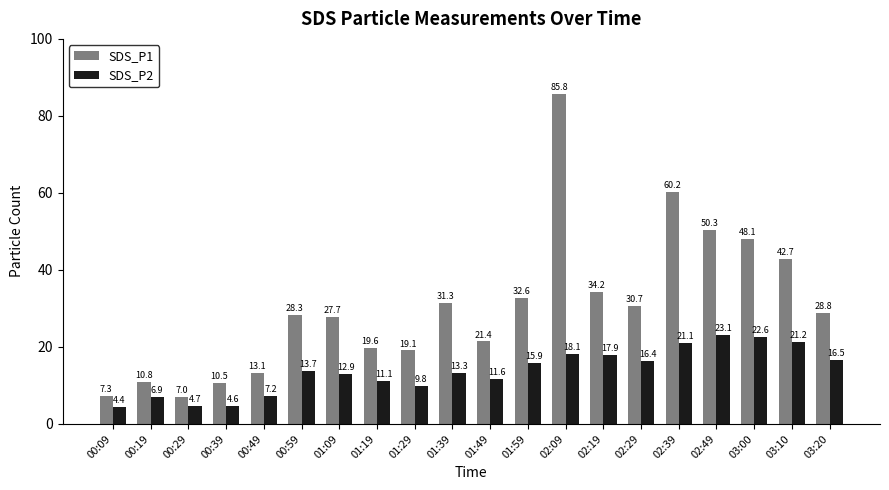

What is the label of the 3rd bar from the left?

00:29